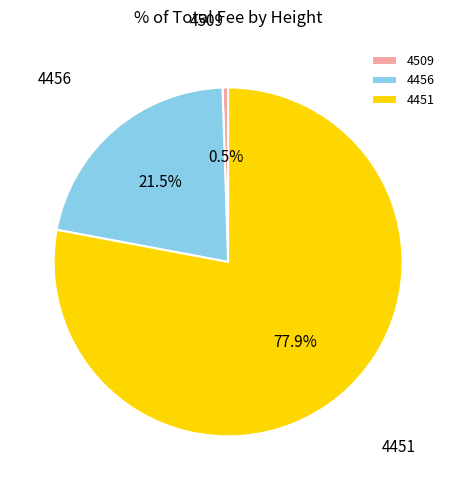

Does 4451 account for over 50% of the chart?

Yes